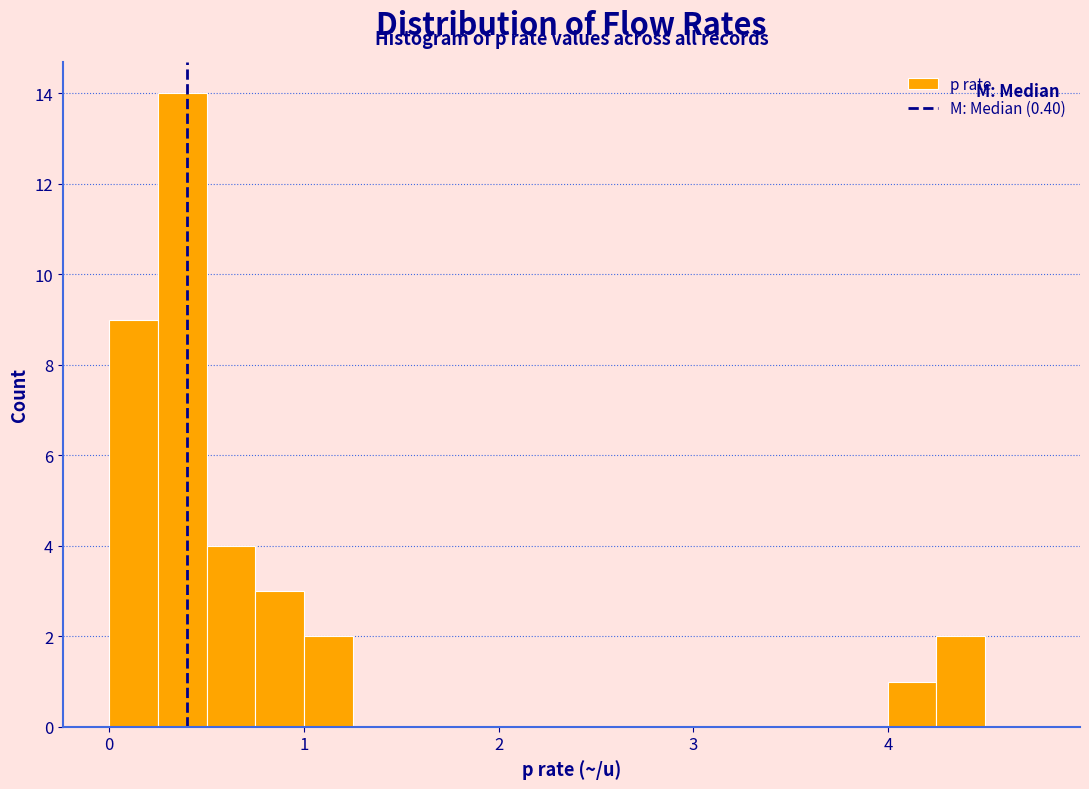

Around what value on the x-axis is the tallest bar? Give the approximate position of its centre, as read against the axis.

0.4